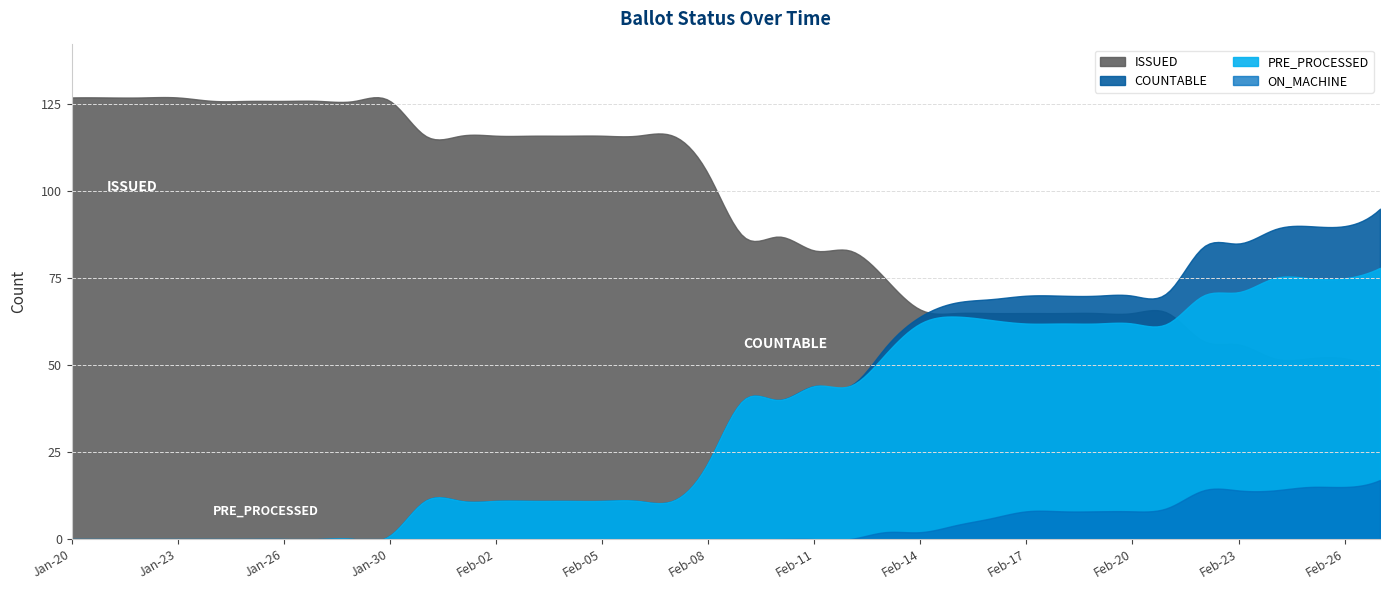

Does the chart have visible grid lines?

Yes